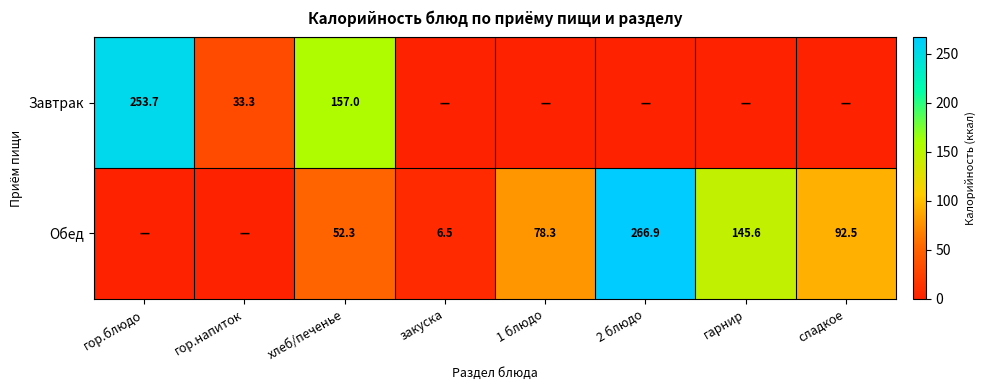

The Обед series shows 6.5 at закуска. True or false?

True